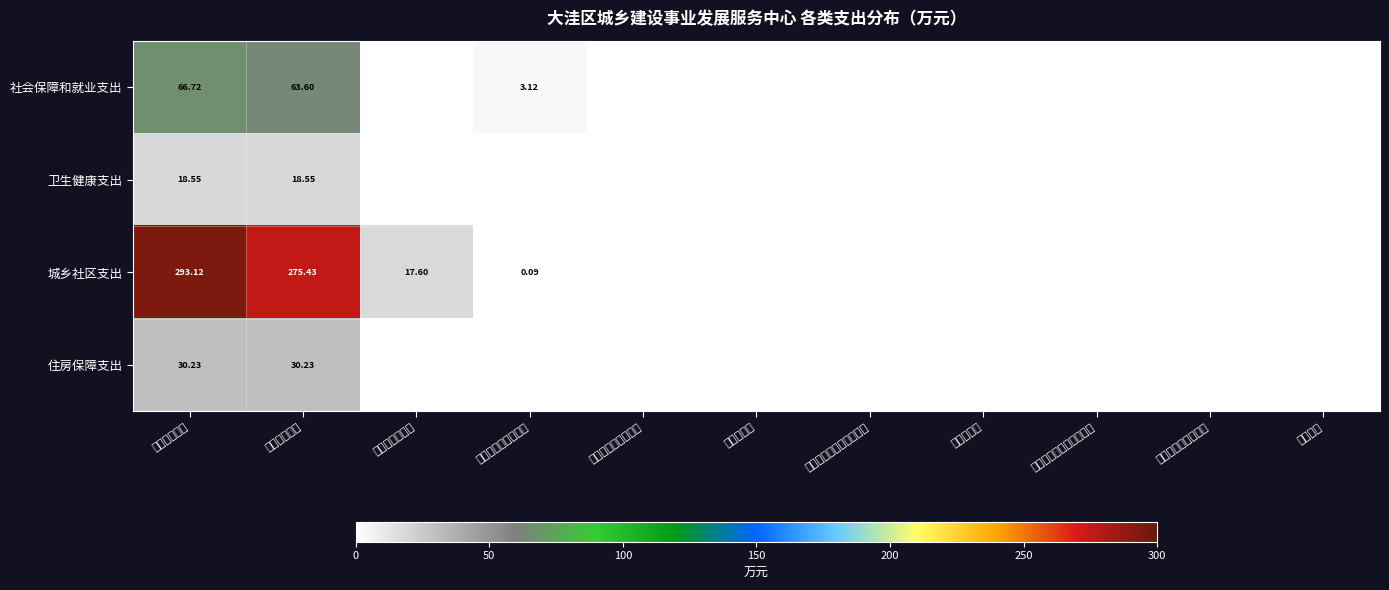

At 工资福利支出, list the series in order from smallest to largest.

卫生健康支出, 住房保障支出, 社会保障和就业支出, 城乡社区支出